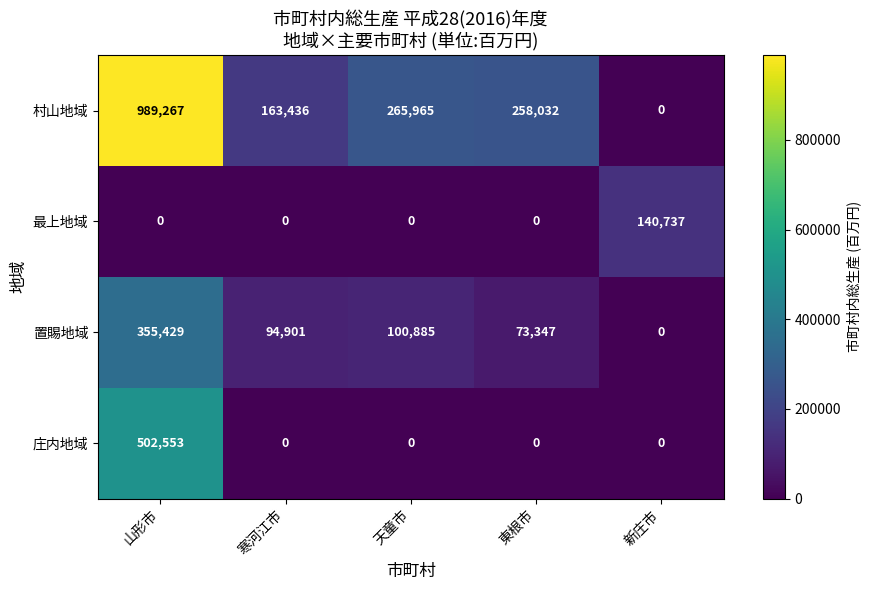

Between 山形市 and 寒河江市, which series saw the biggest shift?

村山地域